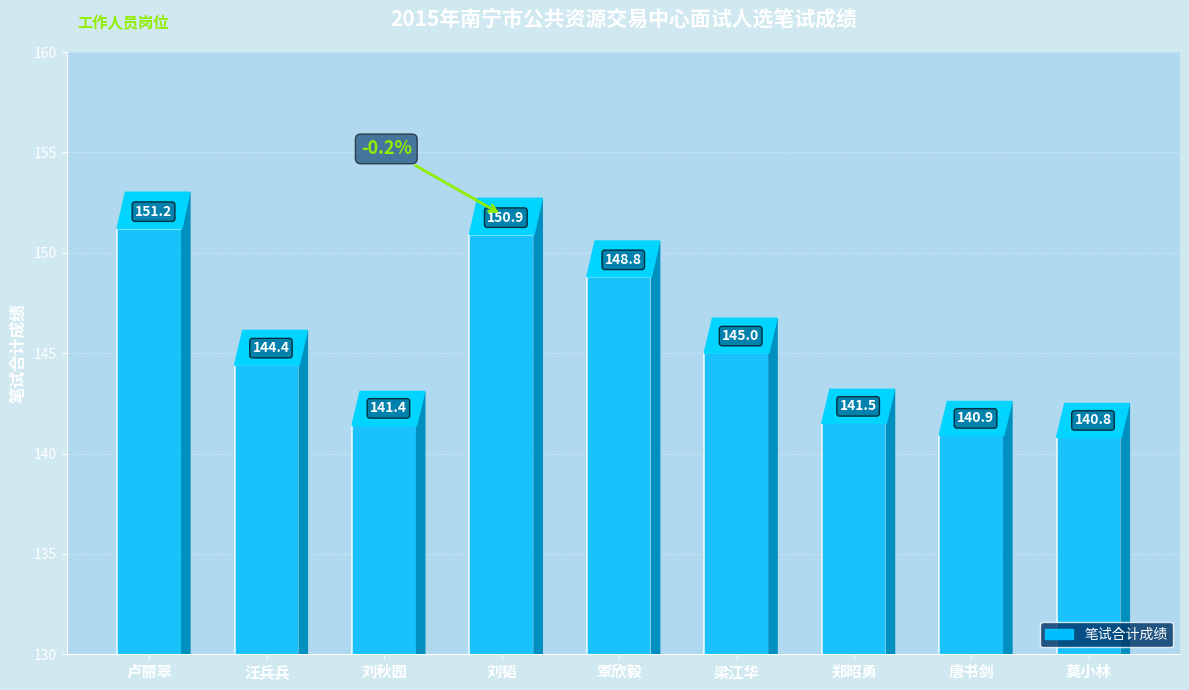

What is the minimum value shown in the chart?

140.8